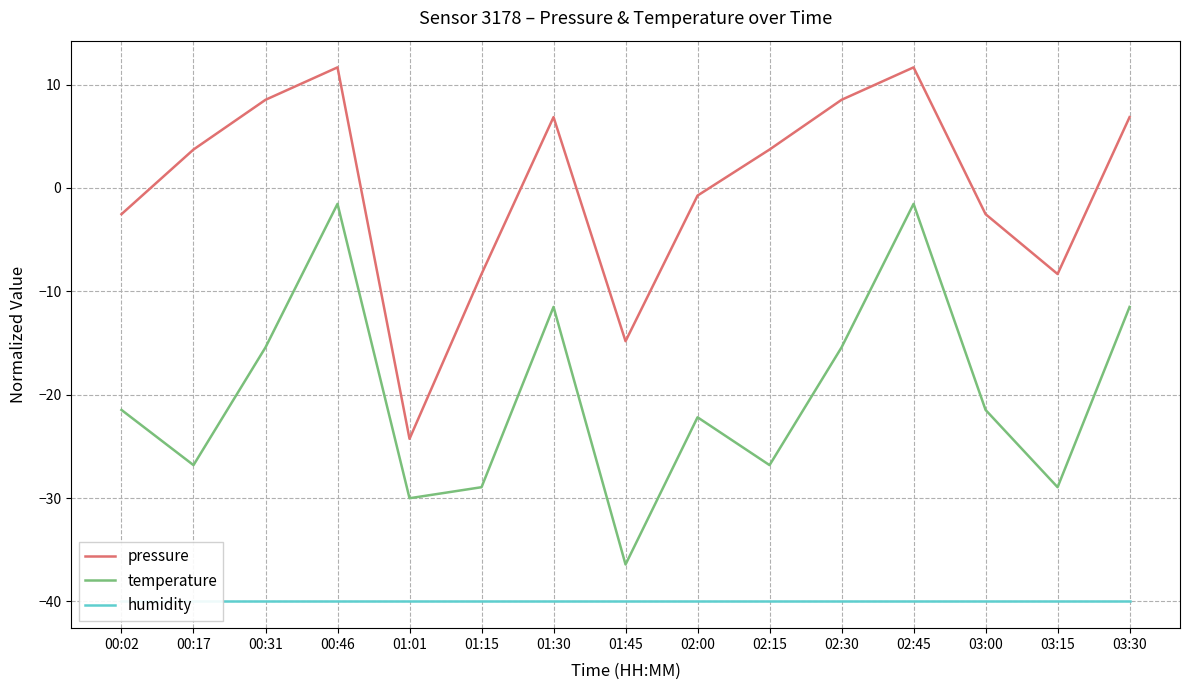

Does the chart display data point markers on the line(s)?

No